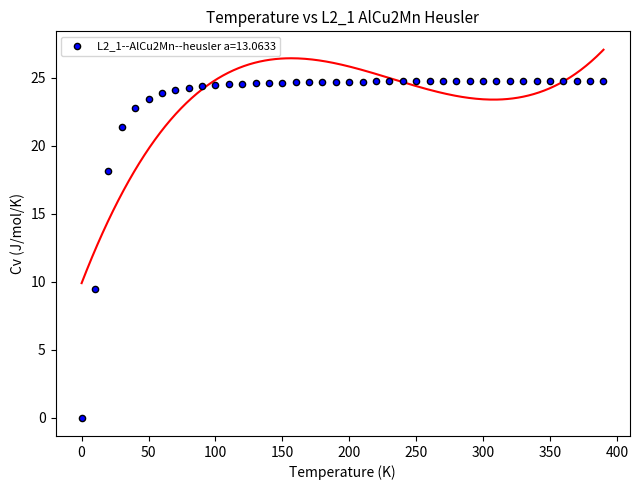

What Y value in the scatter plot is closest to 12?

9.4